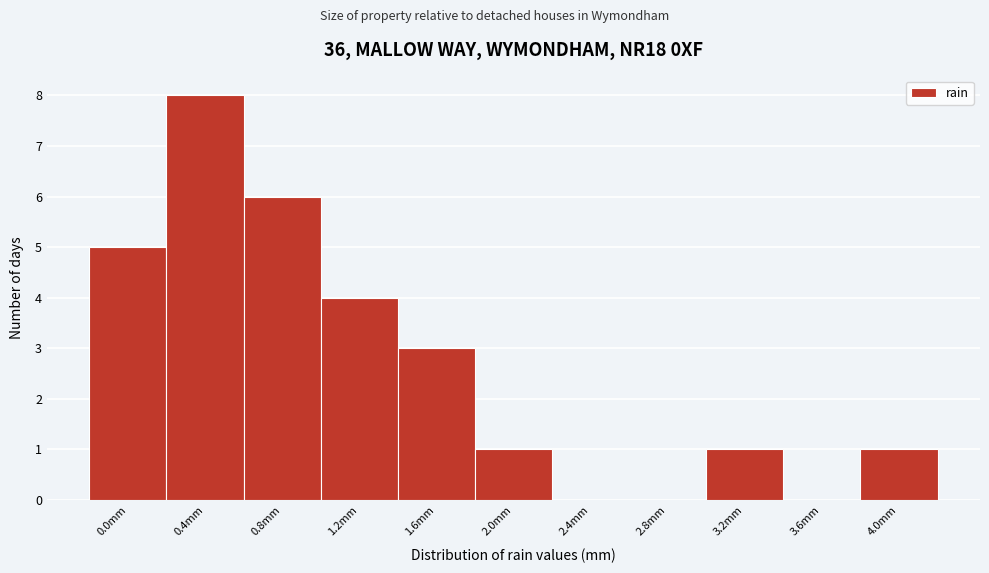

Reading left to right, what are all the values shown in this chart?

0.0mm=5	0.4mm=8	0.8mm=6	1.2mm=4	1.6mm=3	2.0mm=1	2.4mm=0	2.8mm=0	3.2mm=1	3.6mm=0	4.0mm=1